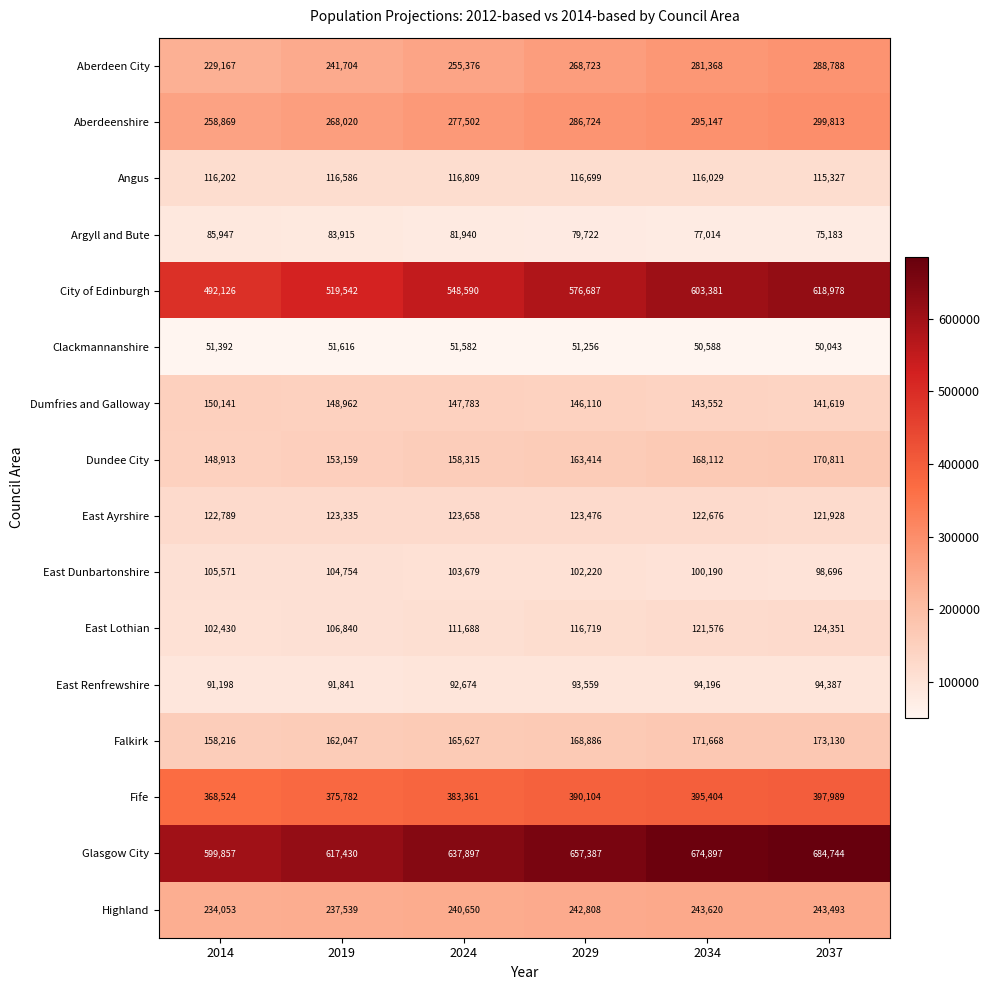

Rank the series at 2029 from lowest to highest value.

Clackmannanshire, Argyll and Bute, East Renfrewshire, East Dunbartonshire, Angus, East Lothian, East Ayrshire, Dumfries and Galloway, Dundee City, Falkirk, Highland, Aberdeen City, Aberdeenshire, Fife, City of Edinburgh, Glasgow City